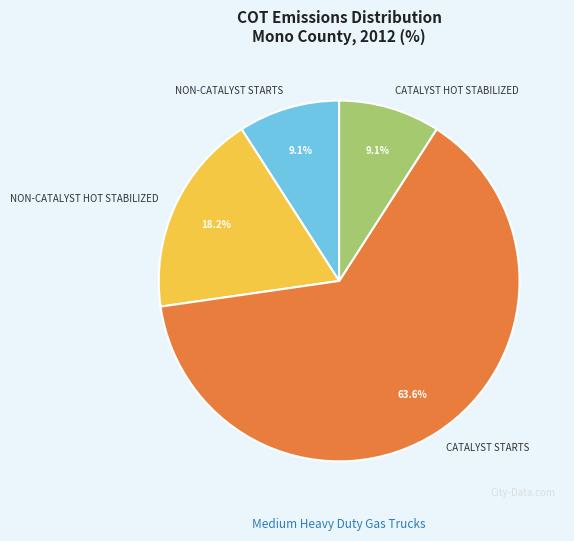

The CATALYST STARTS slice represents 78% of the pie. True or false?

False